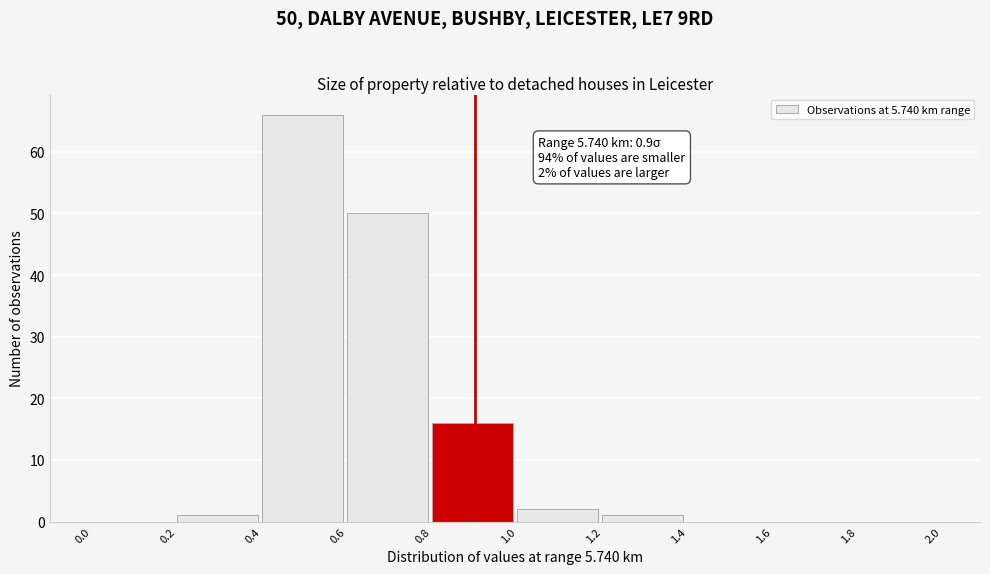

Over which range of the x-axis is the bar tallest?

0.4 to 0.6